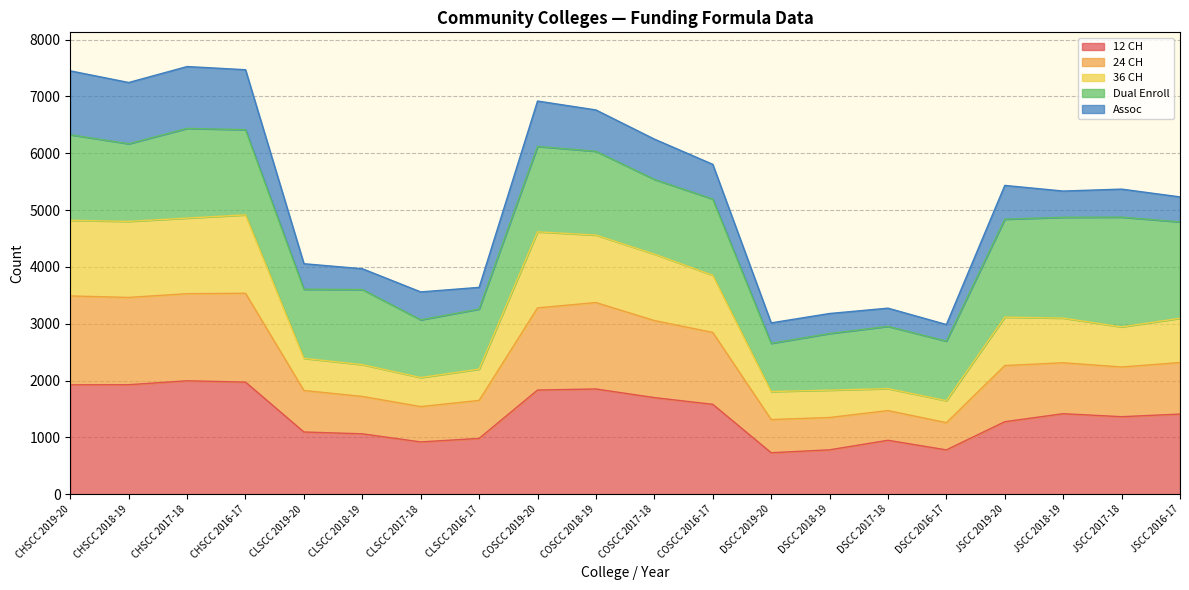

At which label is 12 CH closest to 1362?

JSCC 2017-18